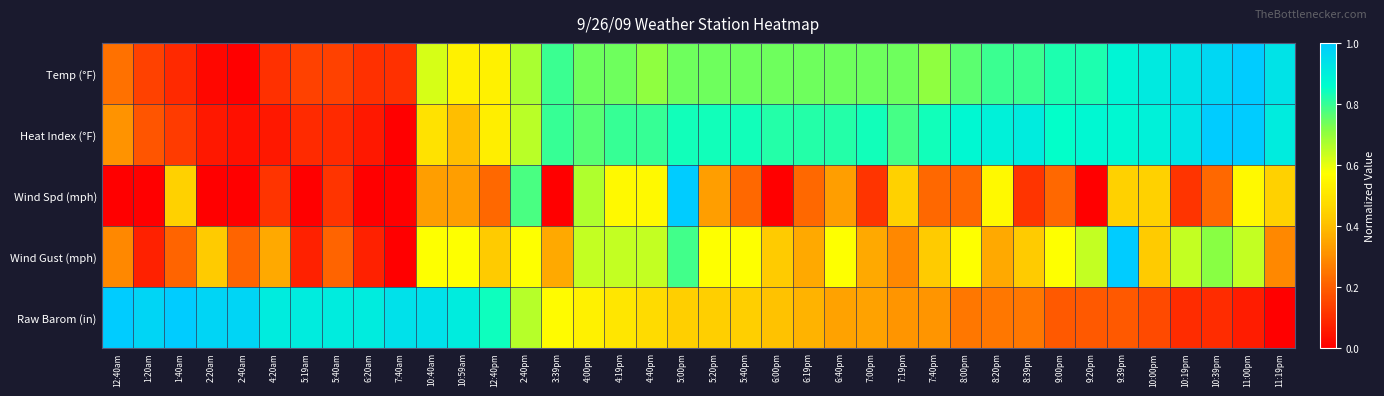

Which series has the largest total across all categories?

Heat Index (°F)